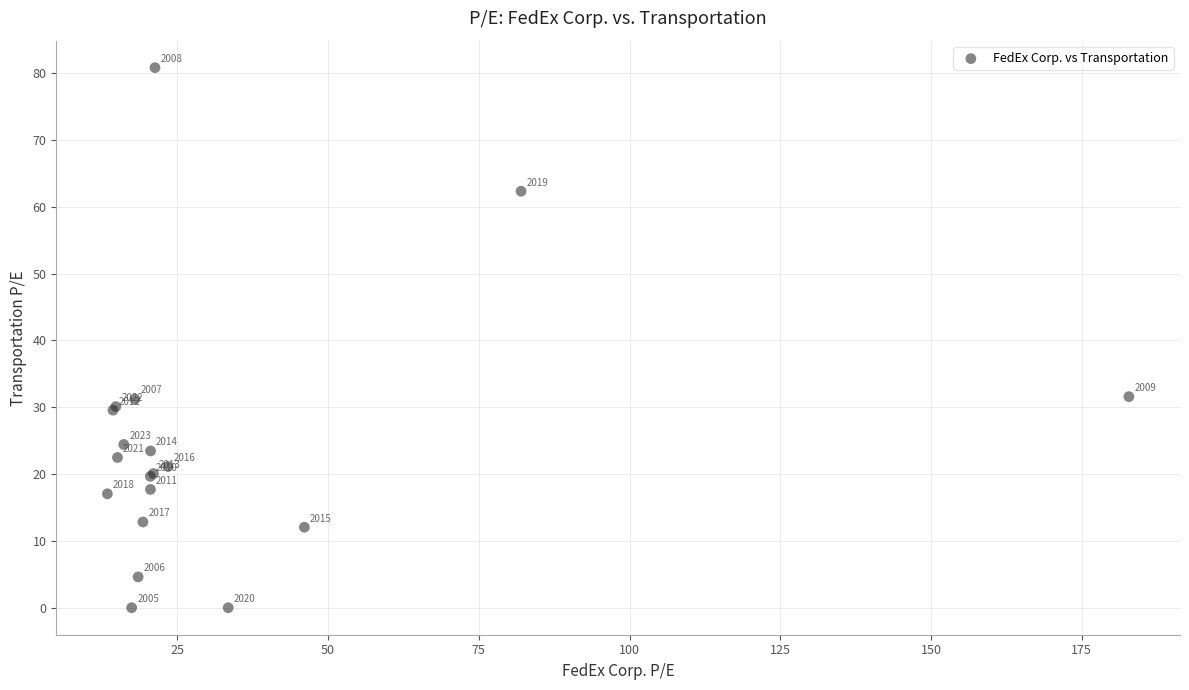

What Y value in the scatter plot is closest to 40?

31.6